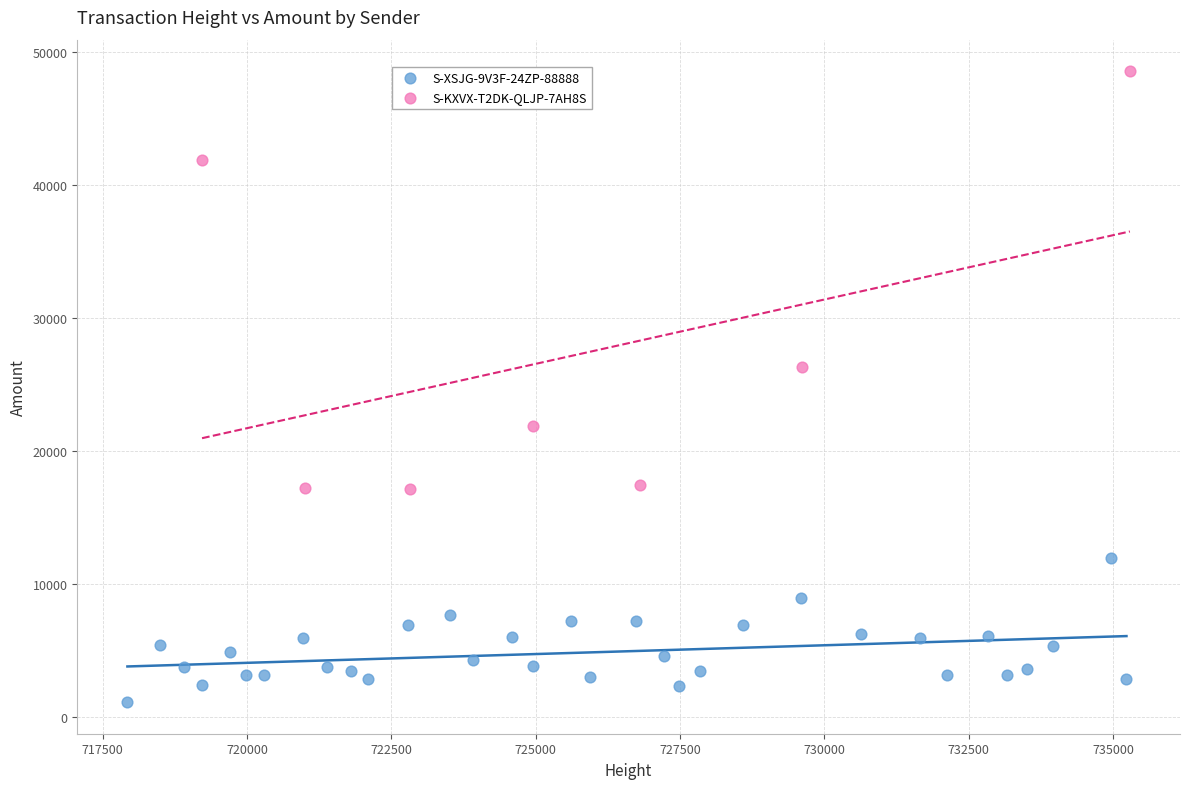

Which series contains the highest Y value?

S-KXVX-T2DK-QLJP-7AH8S